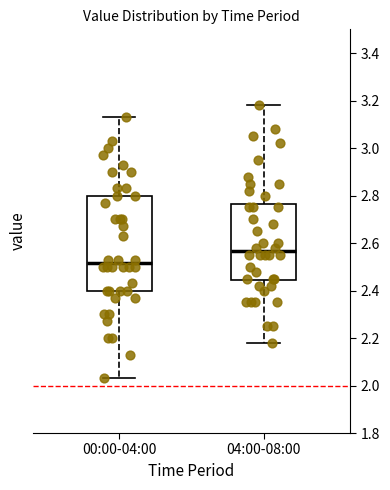

Which box's median line is the lowest?

00:00-04:00